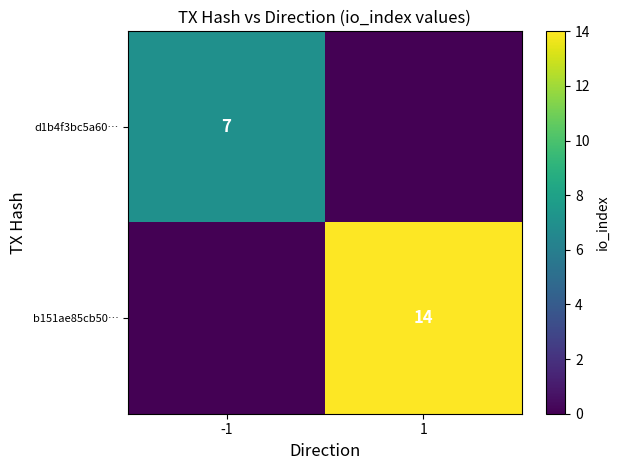

True or false: d1b4f3bc5a60… has a value of 7 at -1.

True